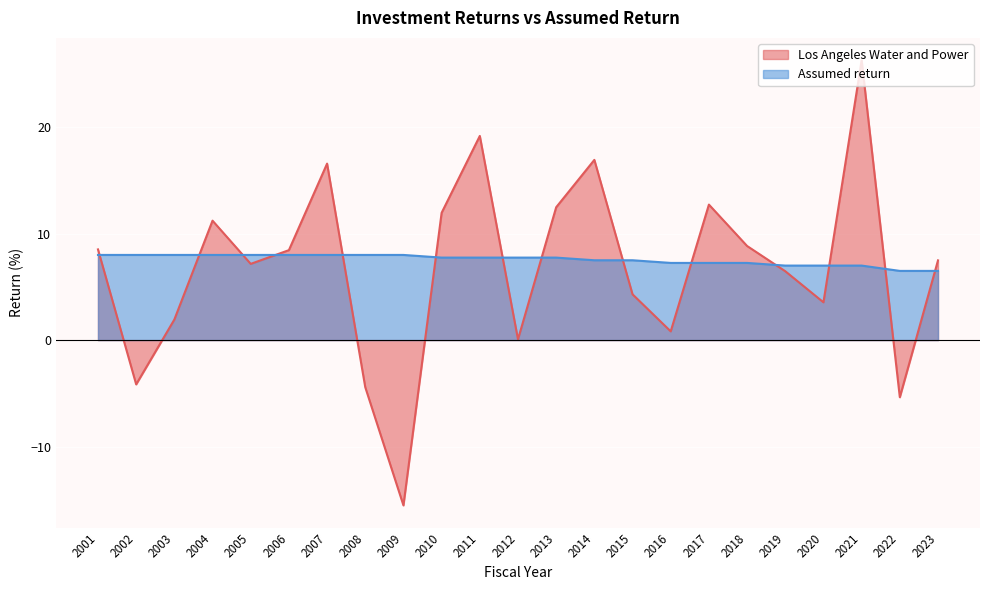

What is the difference between the second highest and second lowest values in the Assumed return series?

1.5